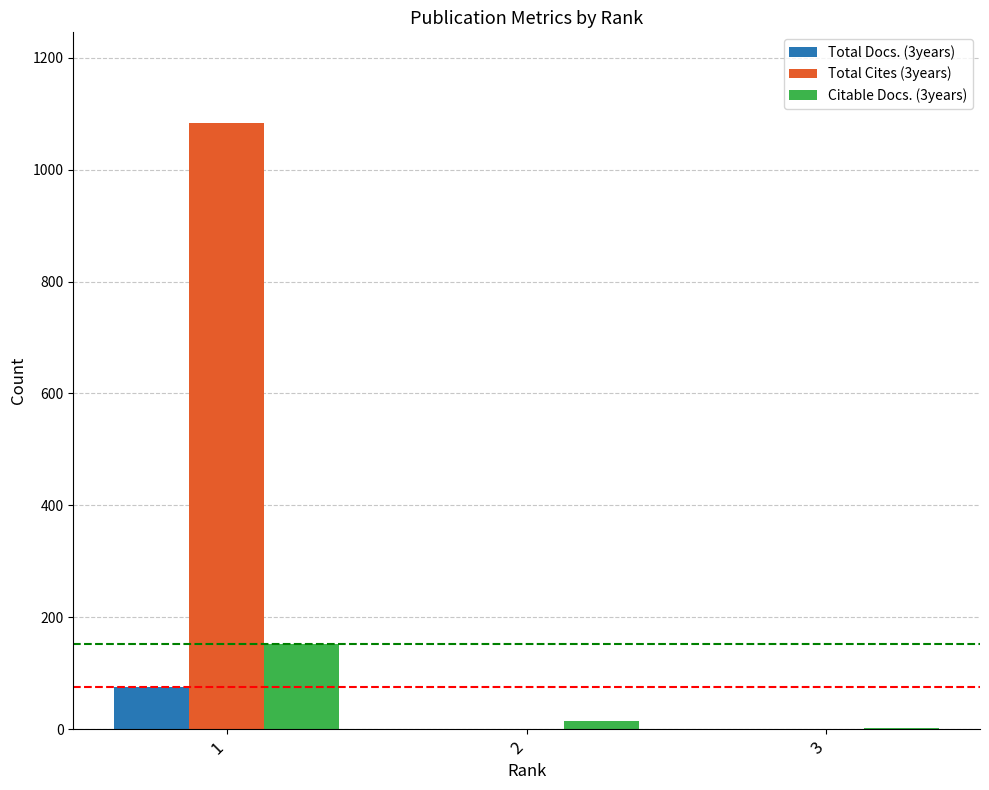

What is the spread (max minus min) of values at 2?

15